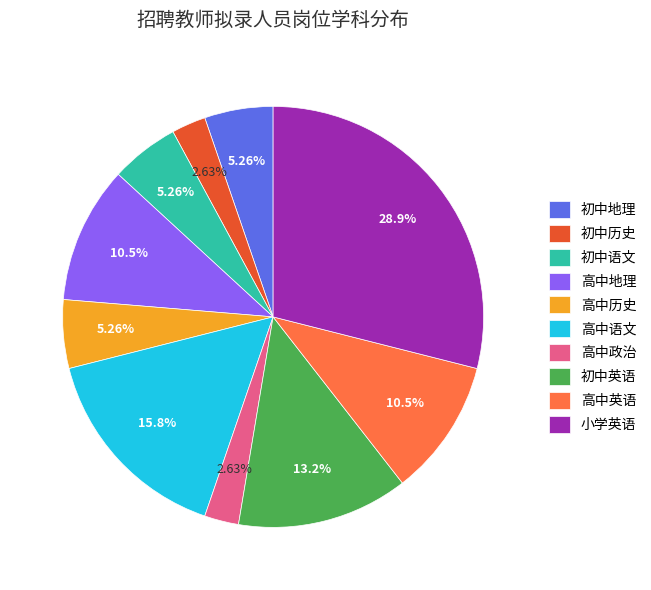

The 初中语文 slice represents 20% of the pie. True or false?

False